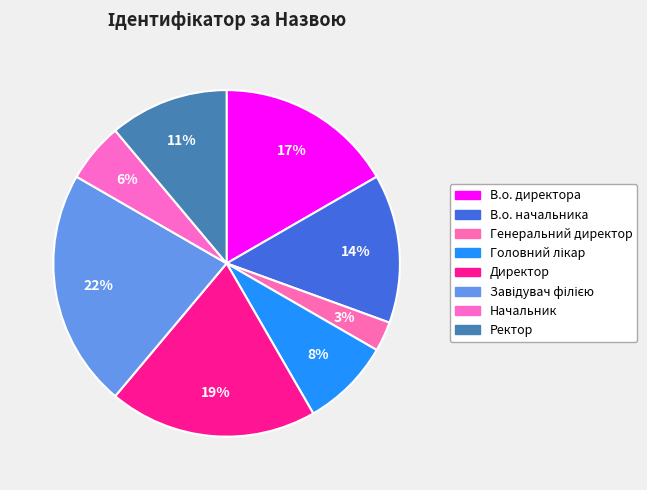

Count the number of slices in the pie.

8